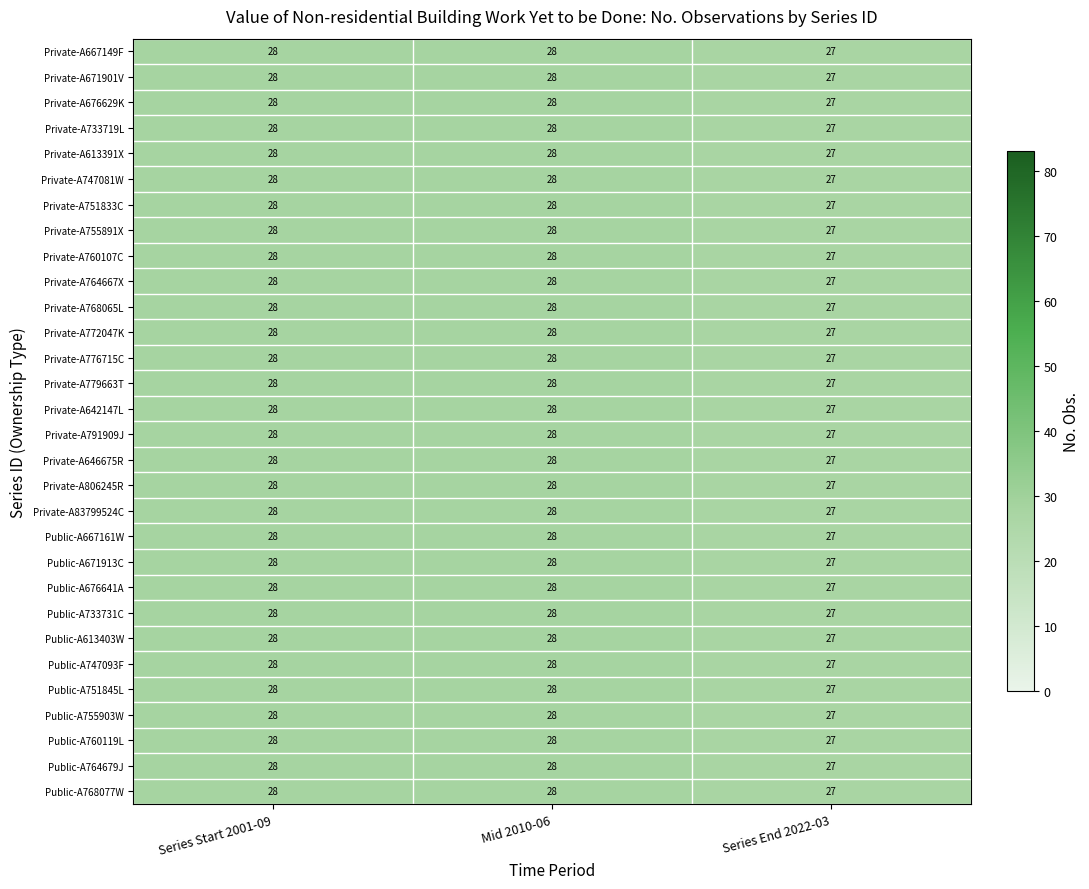

What is the maximum value for Public-A768077W?

28